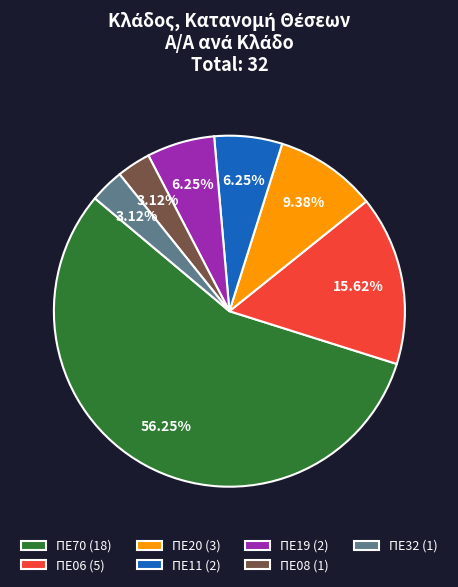

Which slice is the largest?

ΠΕ70